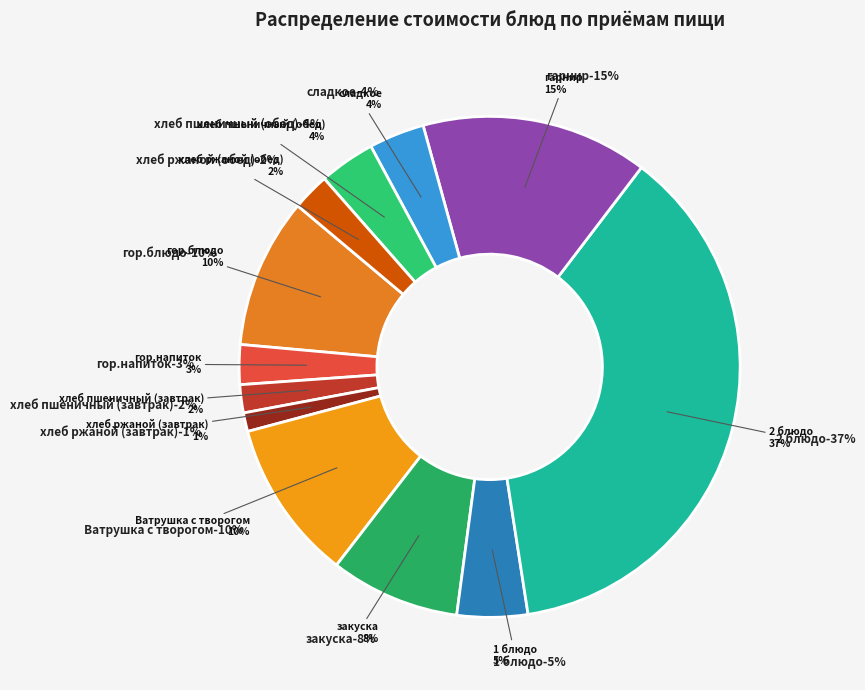

Is it true that сладкое is 4% of the pie?

True